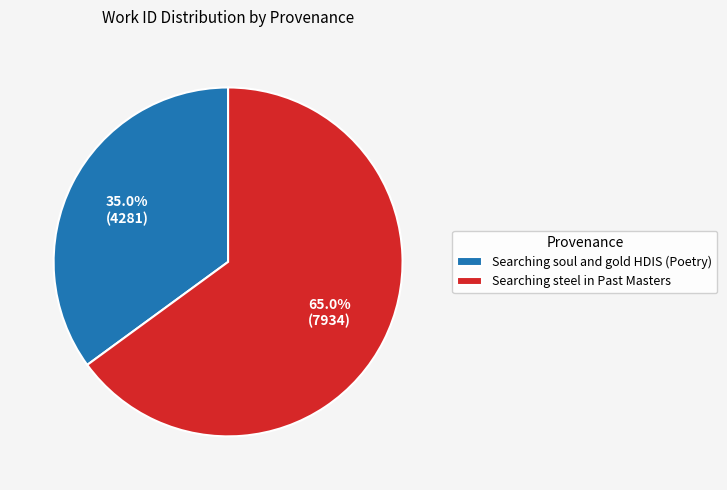

What is the smallest slice in the pie chart?

Searching soul and gold HDIS (Poetry)